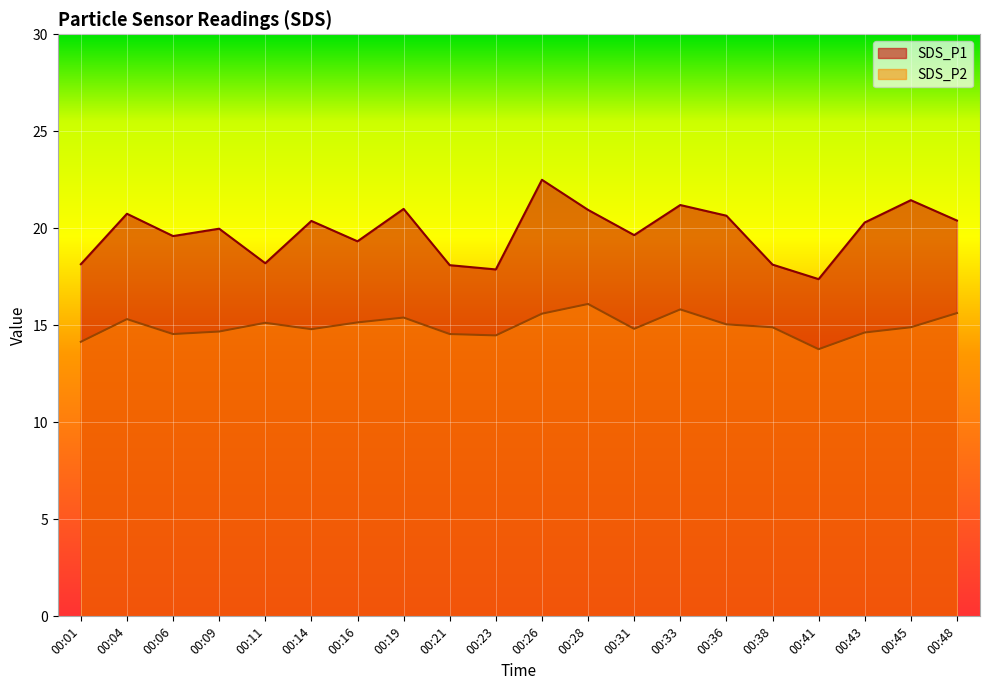

How many values in the SDS_P2 series exceed 14?

19